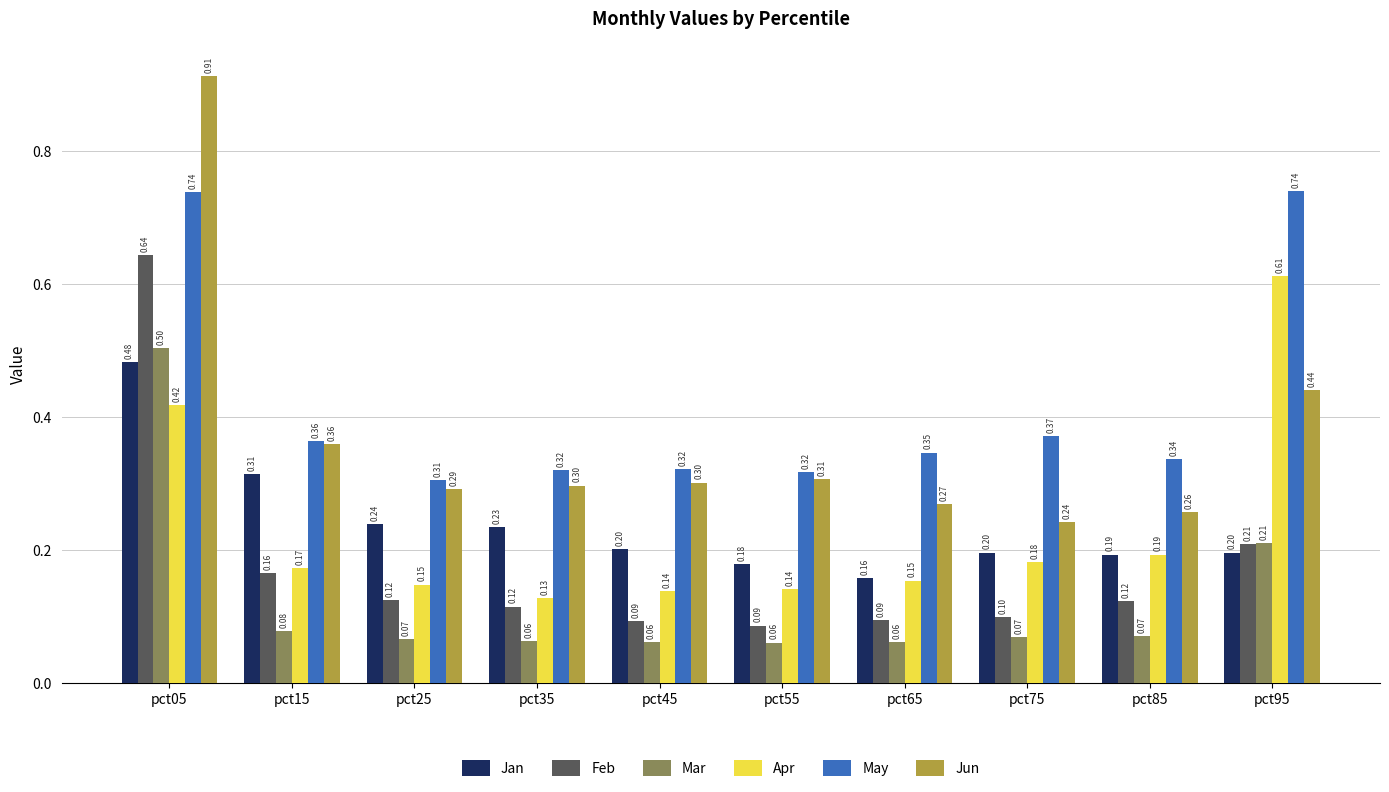

Is the value of Jan at pct75 greater than the value of Feb at pct15?

Yes